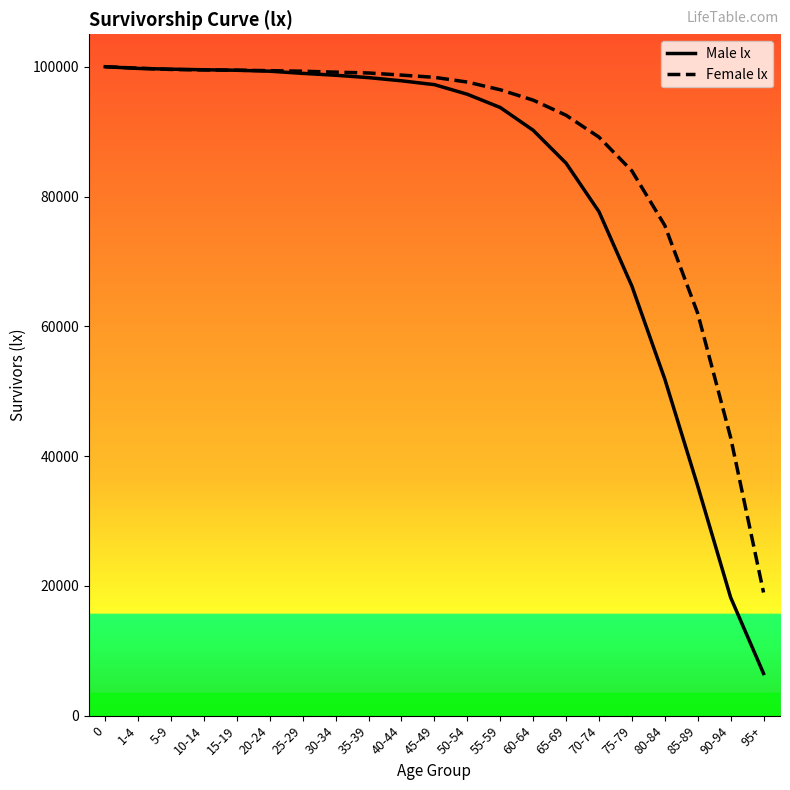

Is it true that Male lx equals 77663 at 70-74?

True